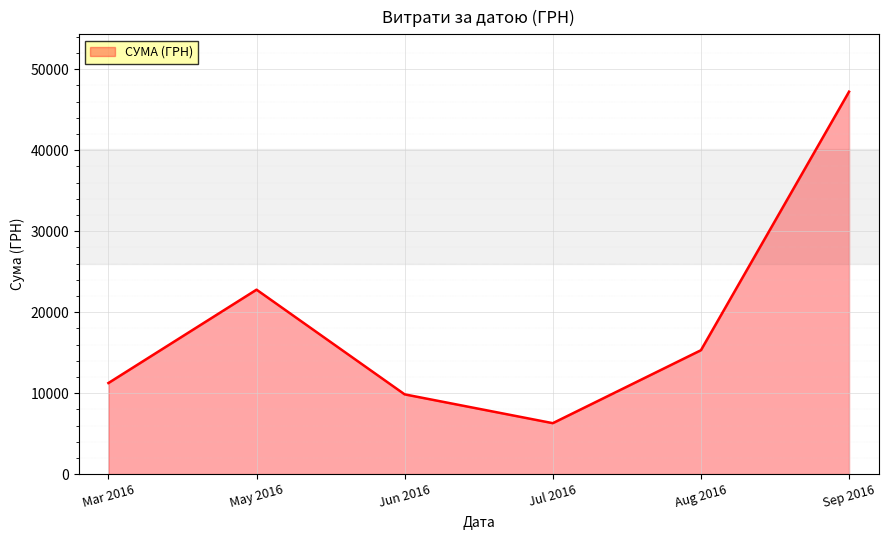

Rank the categories by value from highest to lowest.

Sep 2016, May 2016, Aug 2016, Mar 2016, Jun 2016, Jul 2016